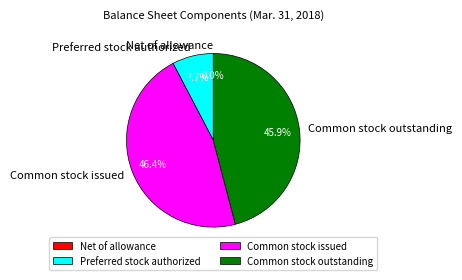

What percentage is the Preferred stock authorized slice, to the nearest percent?

8%